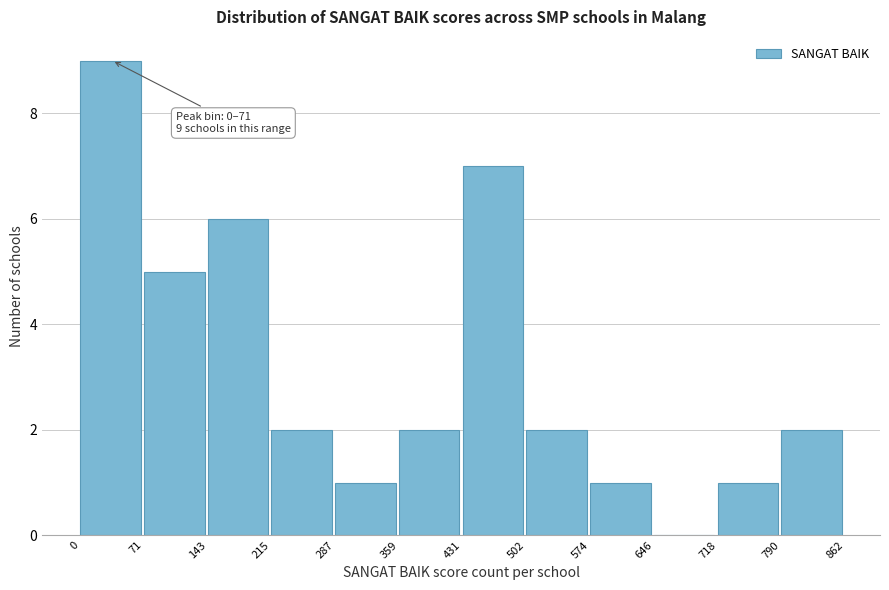

Over which range of the x-axis is the bar tallest?

0 to 71